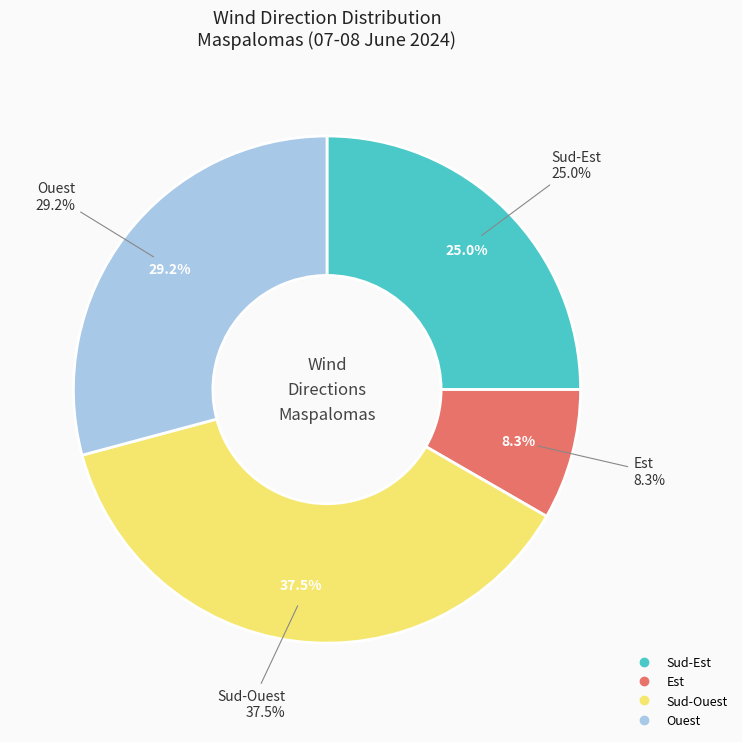

Which category has the biggest portion of the pie?

Sud-Ouest